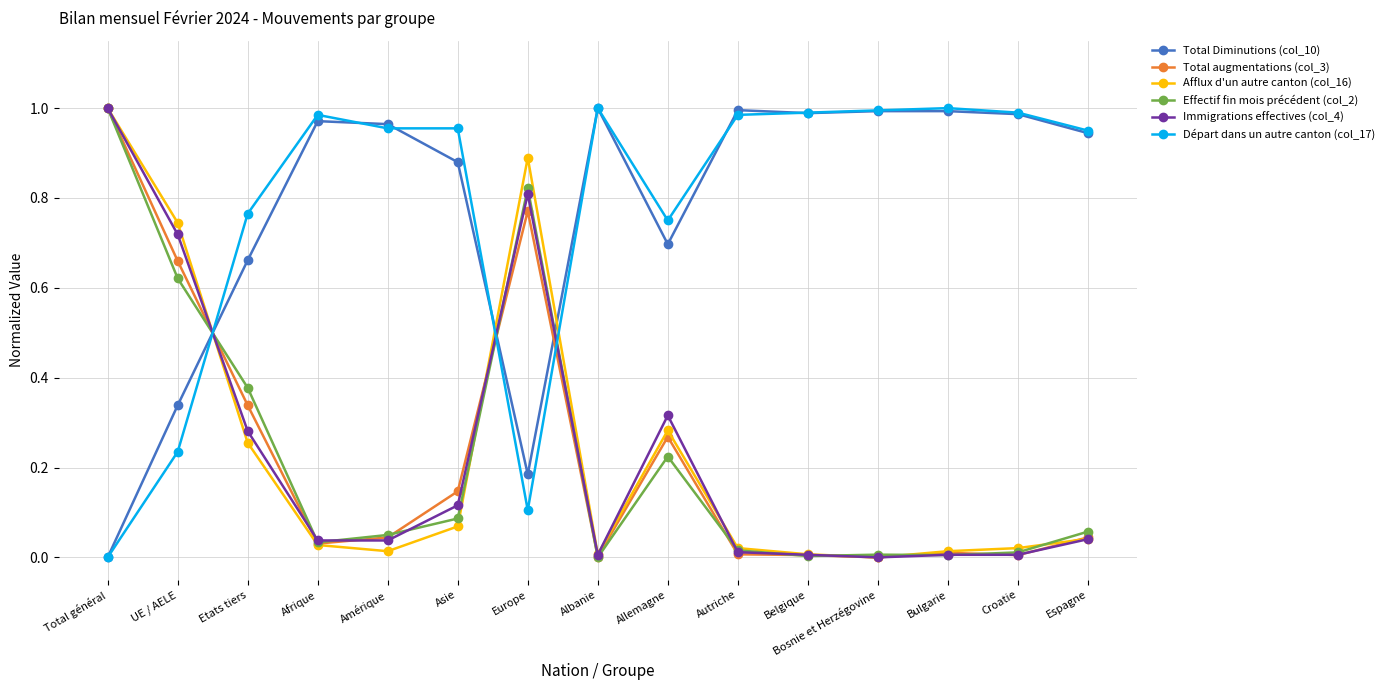

Where is the first local maximum for Total augmentations (col_3)?

Europe